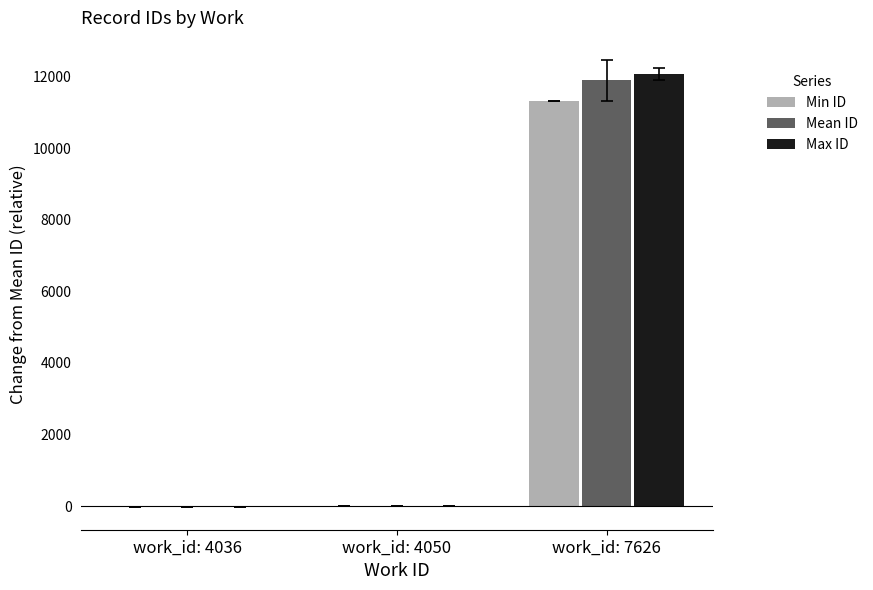

What is the highest value of the Max ID series?

12076.2